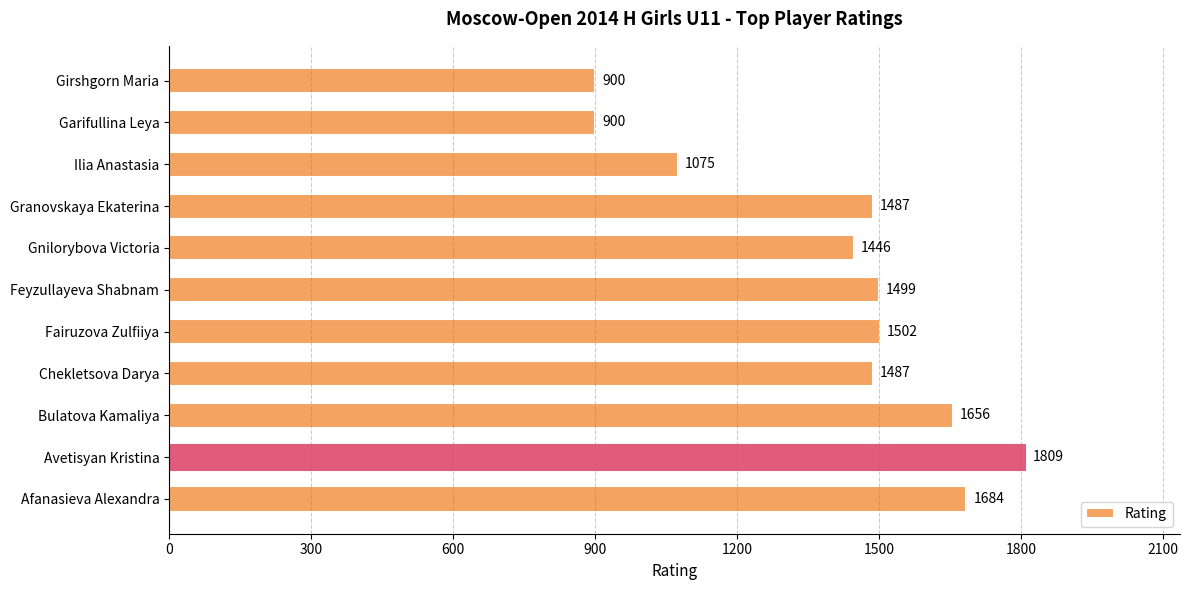

Where is the data nearest to the value 1354?

Gnilorybova Victoria